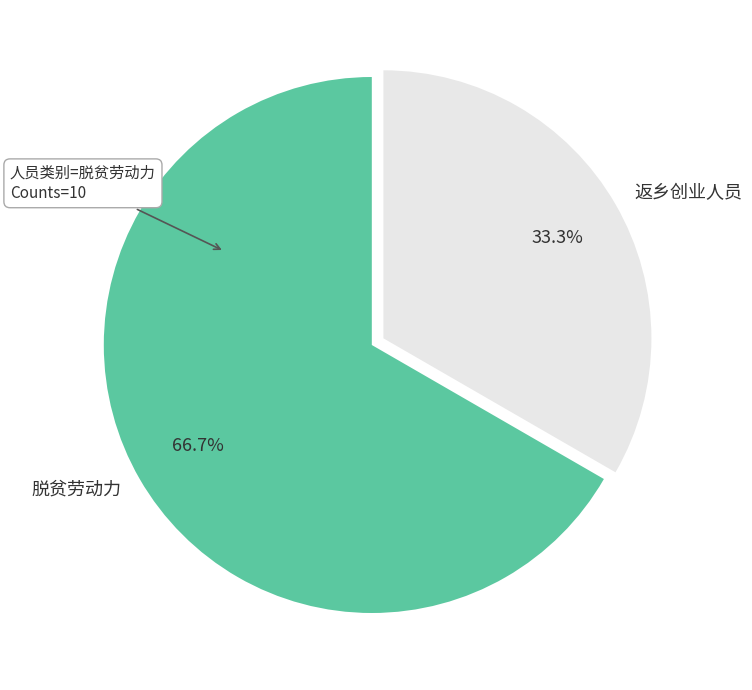

The 脱贫劳动力 slice represents 60% of the pie. True or false?

False